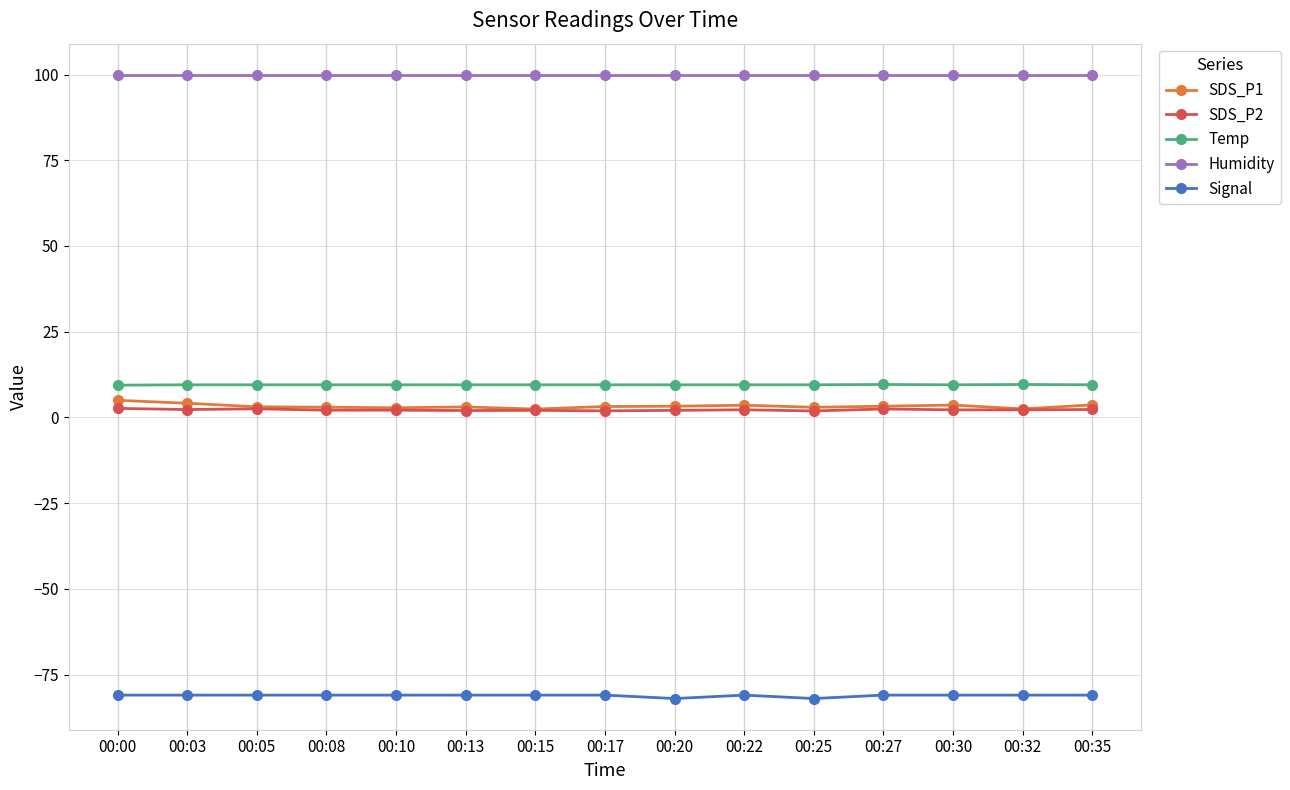

The SDS_P1 series shows 2.4 at 00:15. True or false?

True